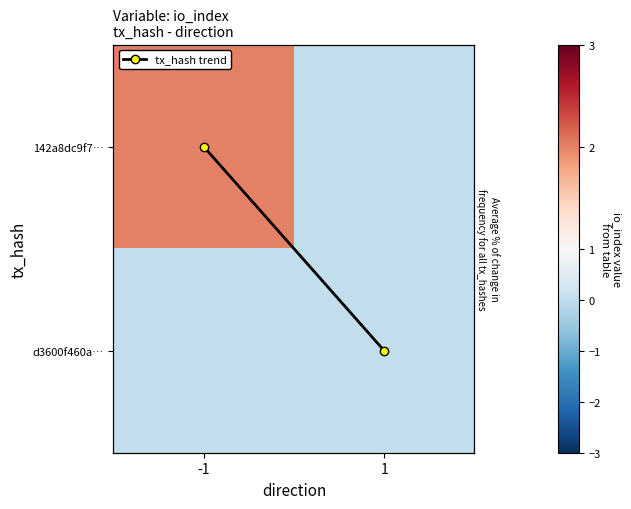

The 142a8dc9f7… series shows 0 at 1. True or false?

True